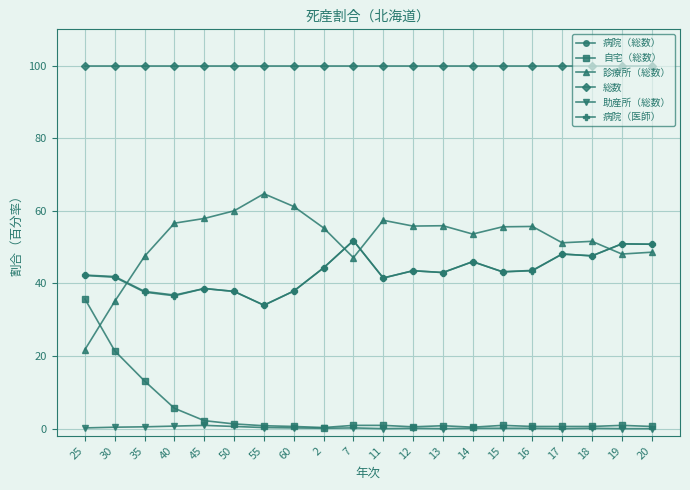

True or false: 病院（総数） and 総数 intersect in this chart.

False